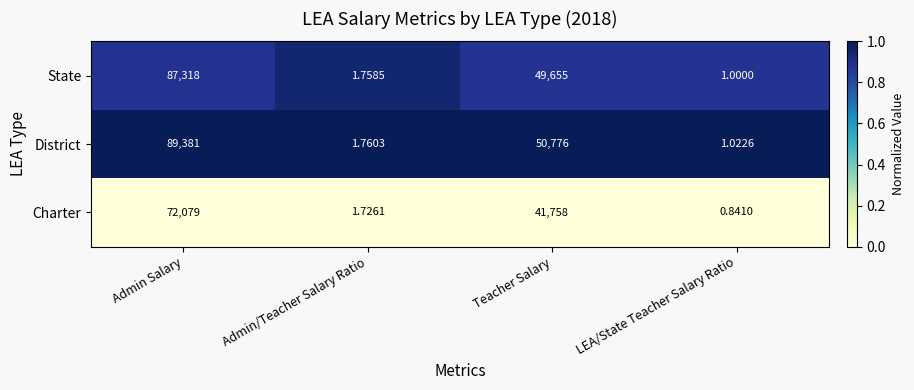

Which category has the lowest value in the Charter series?

LEA/State Teacher Salary Ratio